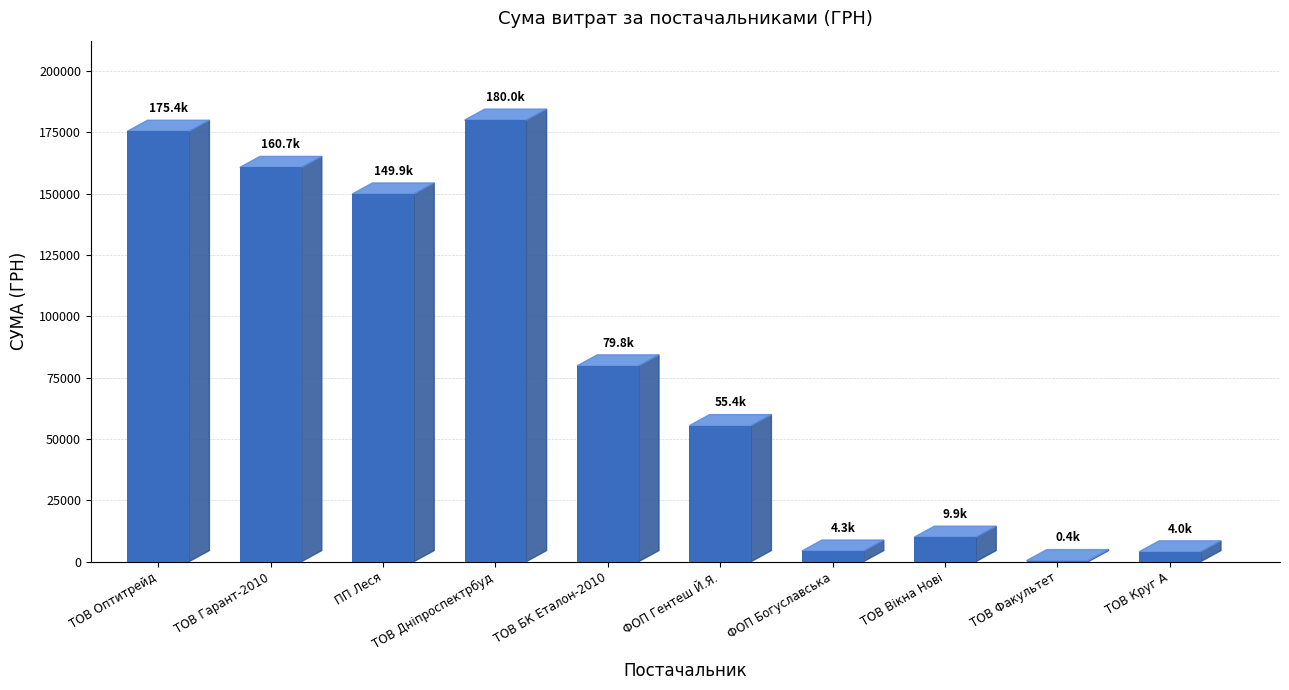

Is it true that the value at ТОВ Гарант-2010 is 67961.7?

False